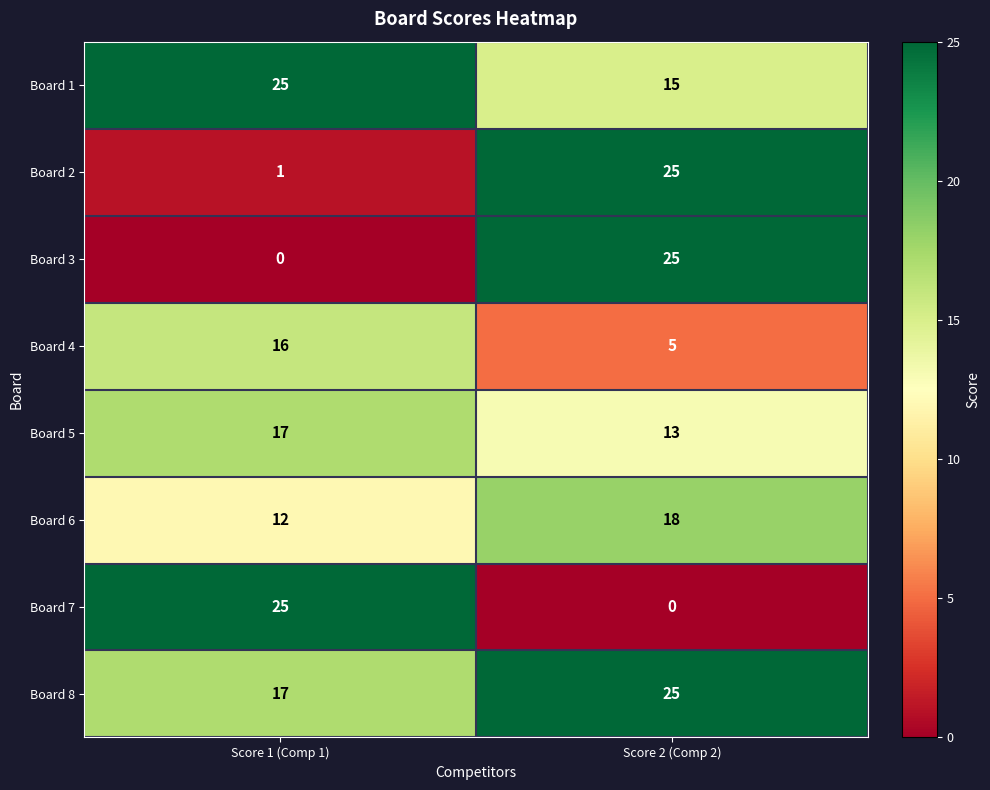

What is the spread (max minus min) of values at Score 2 (Comp 2)?

25